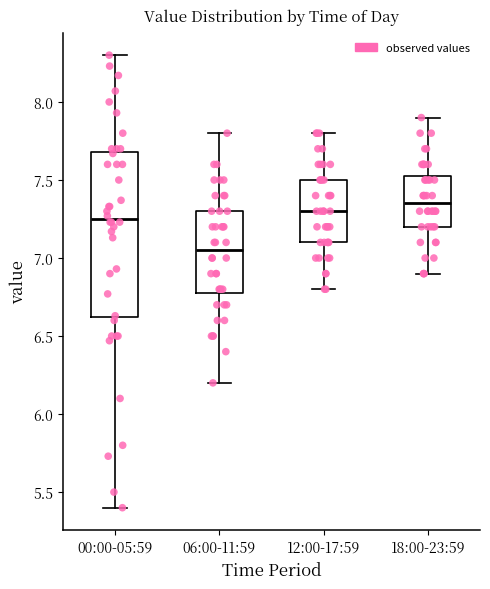

Where is the lower edge of the box for 06:00-11:59 on the y-axis? The values are not printed on the chart, so give them approximately, as read against the axis.

6.80